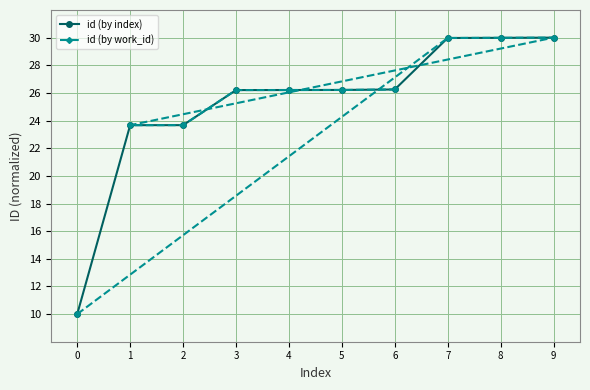

True or false: id (by work_id) and id (by index) intersect in this chart.

True